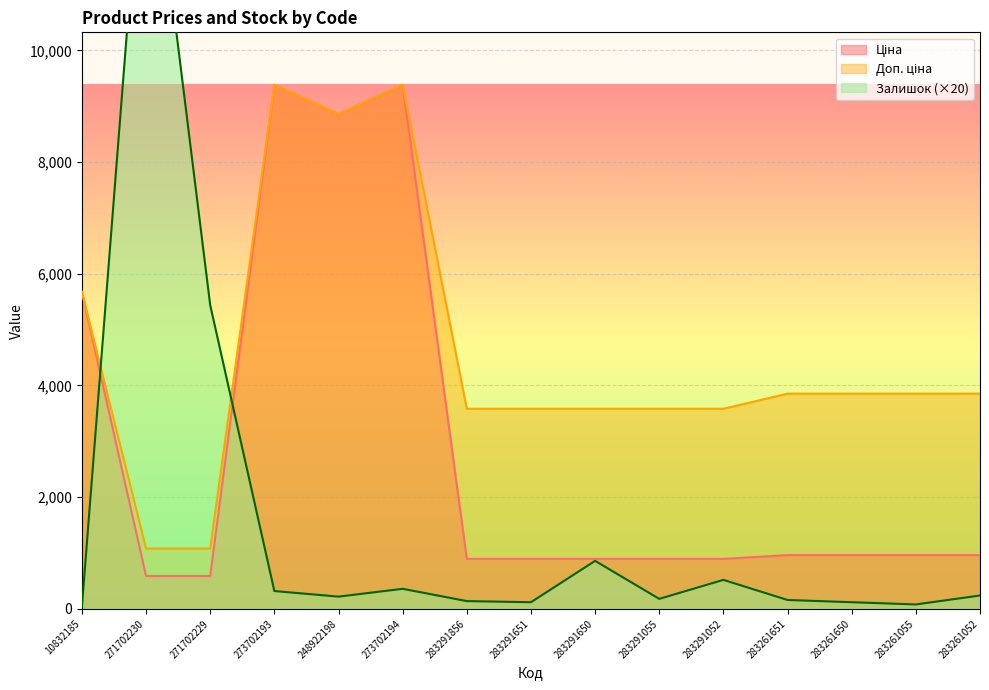

What is the average value of the Залишок series?

1566.7